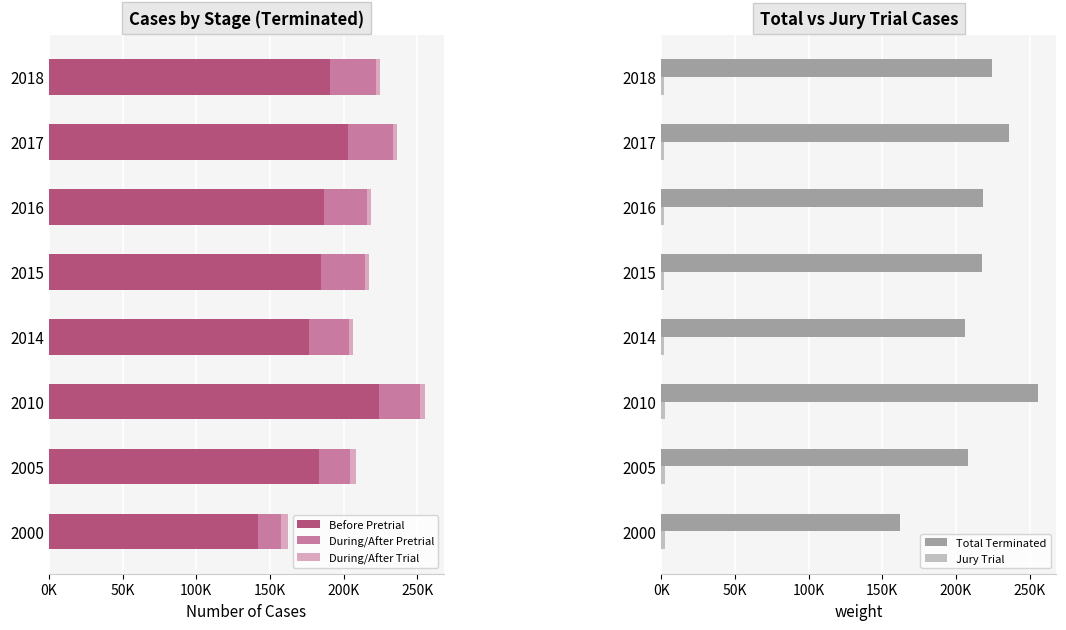

What are all the series names shown in the legend?

Before Pretrial, During/After Pretrial, During/After Trial, Total Terminated, Jury Trial